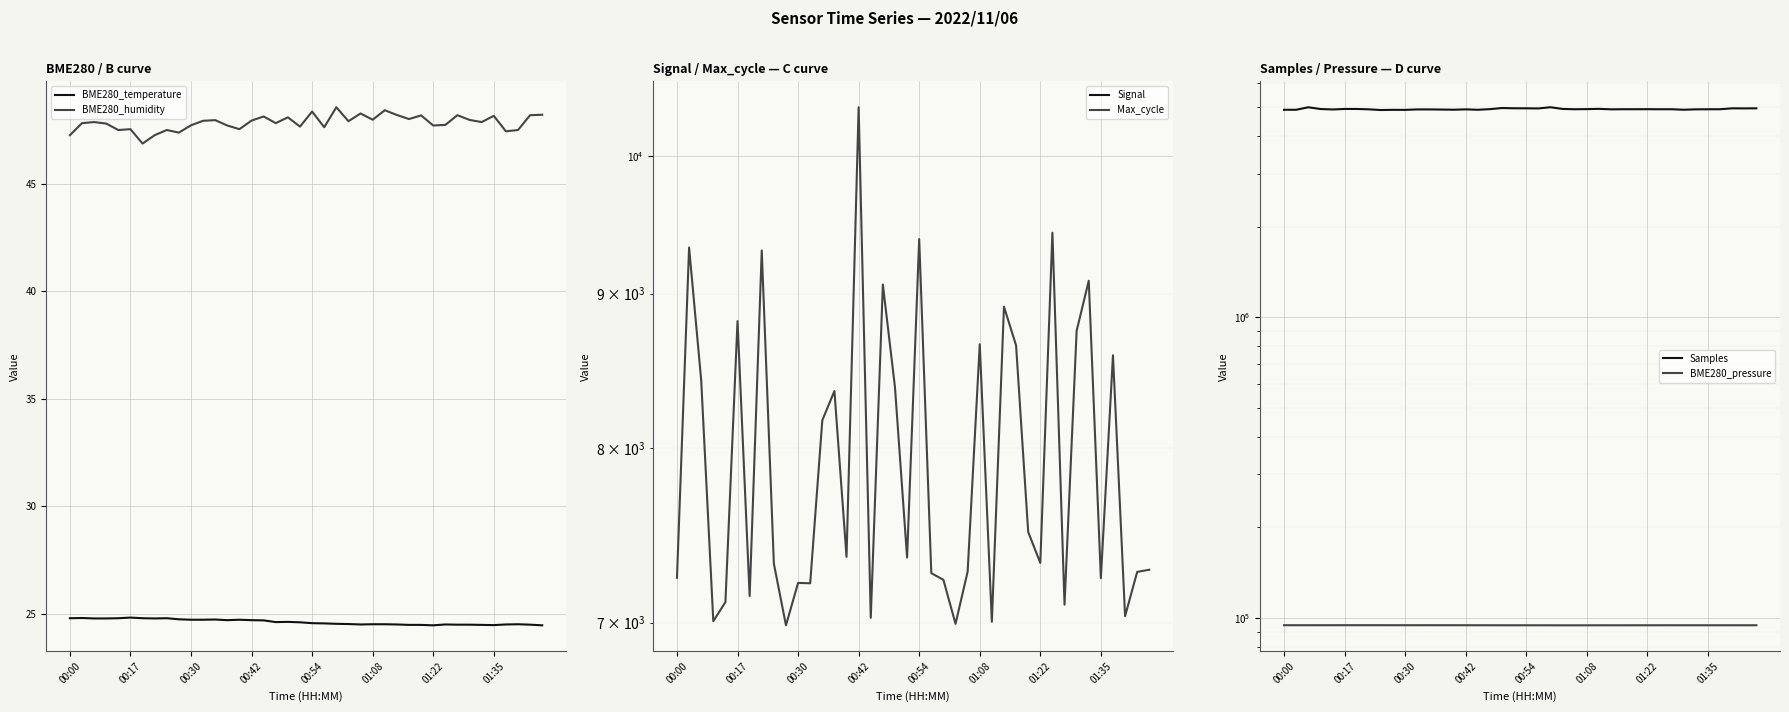

What are all the series names shown in the legend?

BME280_temperature, BME280_humidity, Signal, Max_cycle, Samples, BME280_pressure